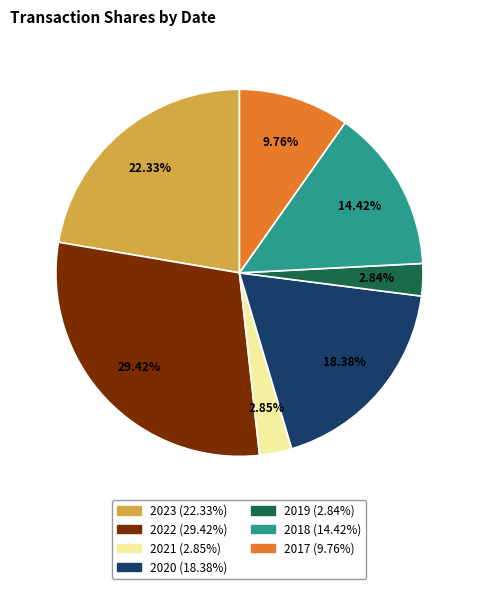

Does any single category account for the majority?

No